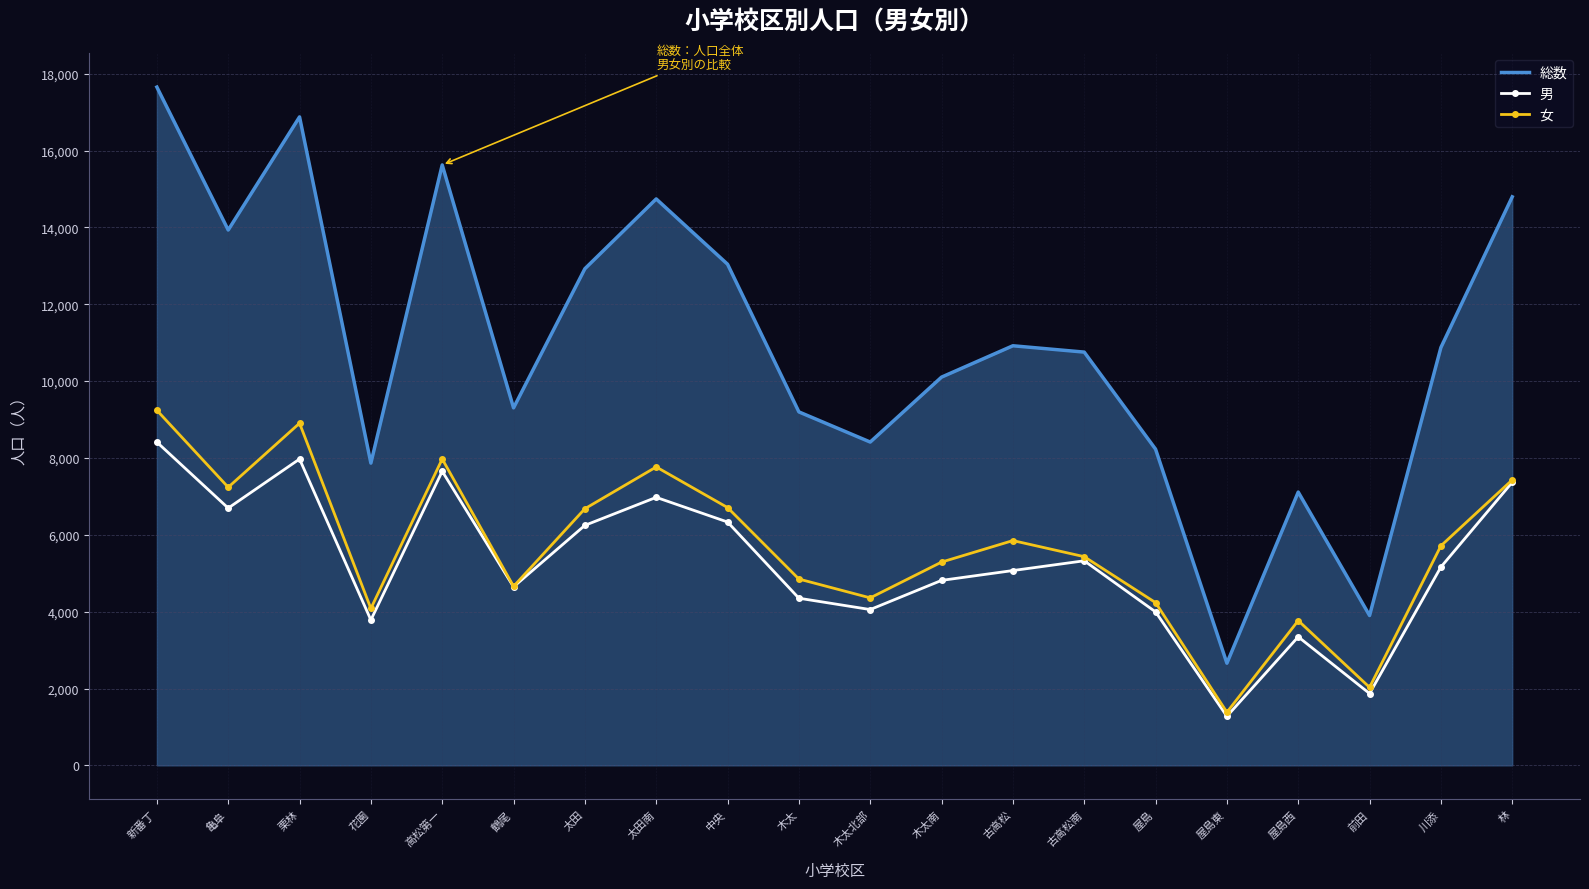

What is the sum of all 女 values?

113584